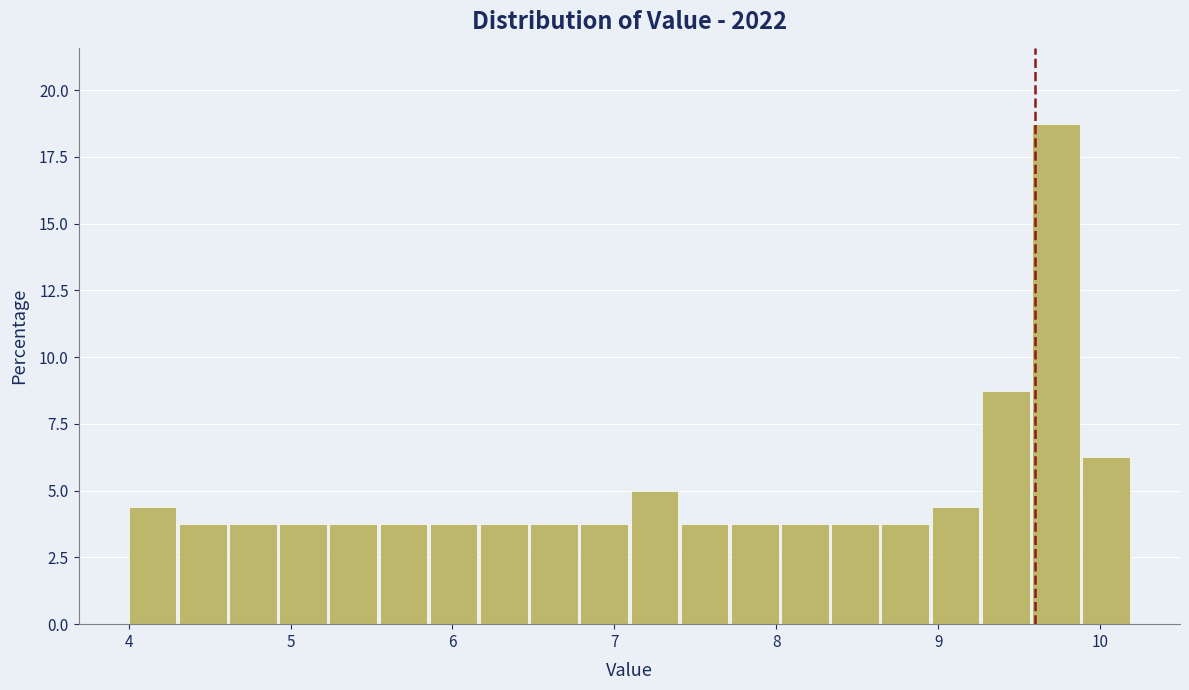

Read against the x-axis, roughly where is the centre of the tallest bar?

9.7